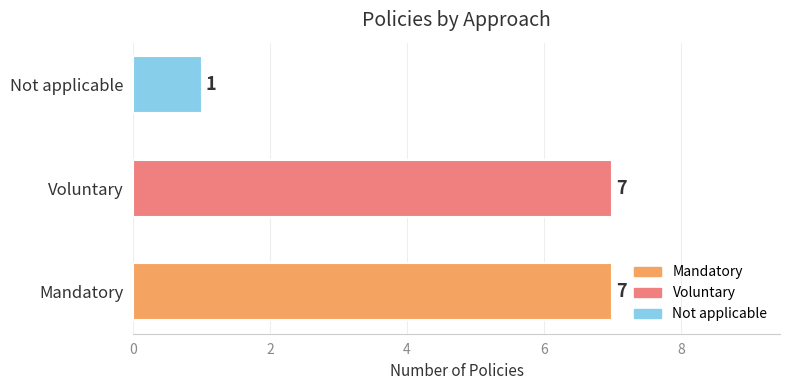

What is the sum of all values?

15